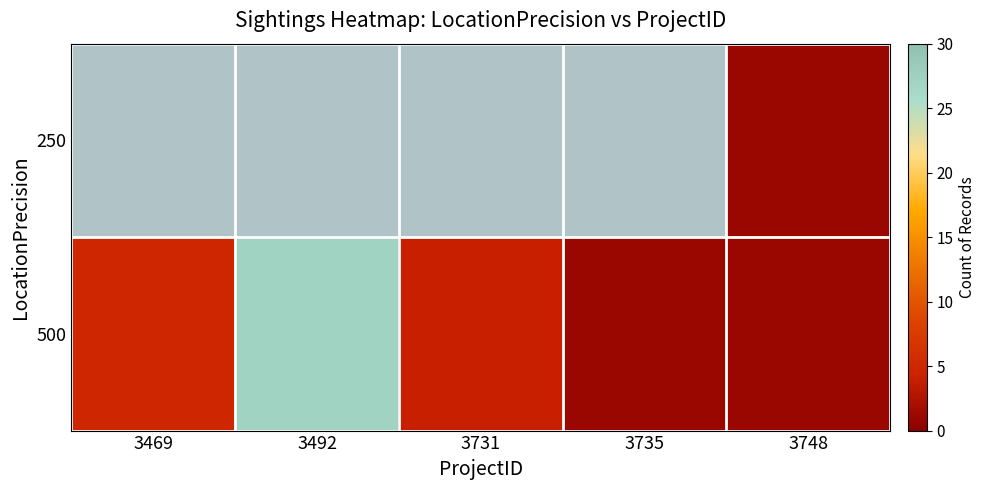

What is the difference between the second highest and minimum values in the 500 series?

4.0